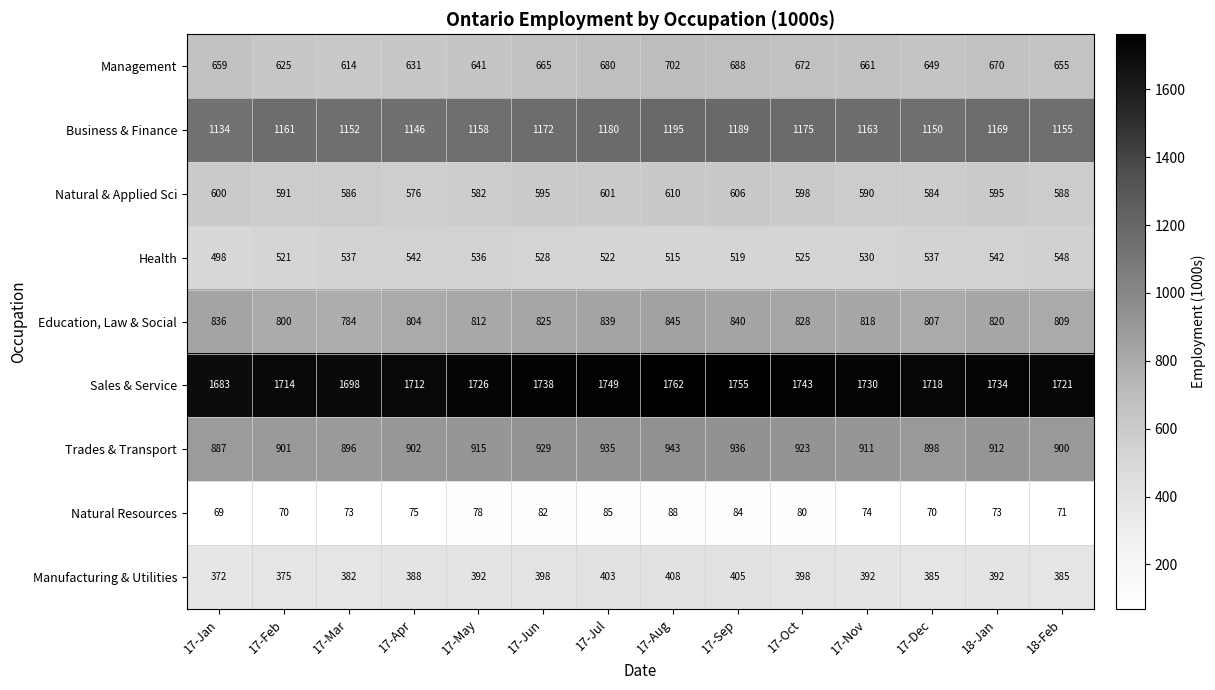

What is the difference between the Business & Finance values at 17-Sep and 17-Feb?

28